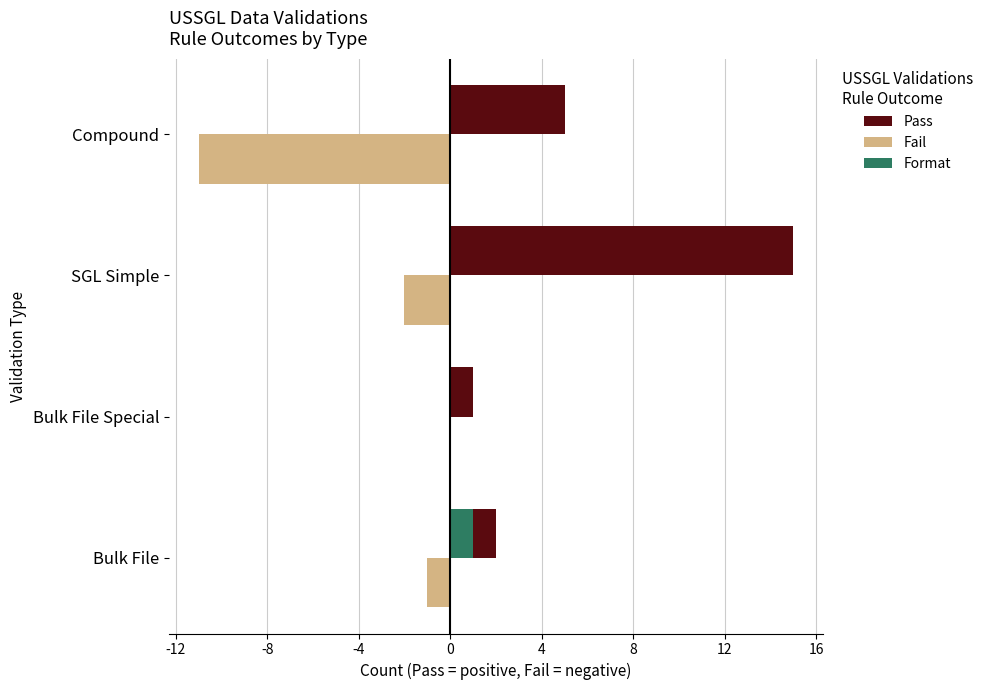

What is the highest value of the Pass series?

15